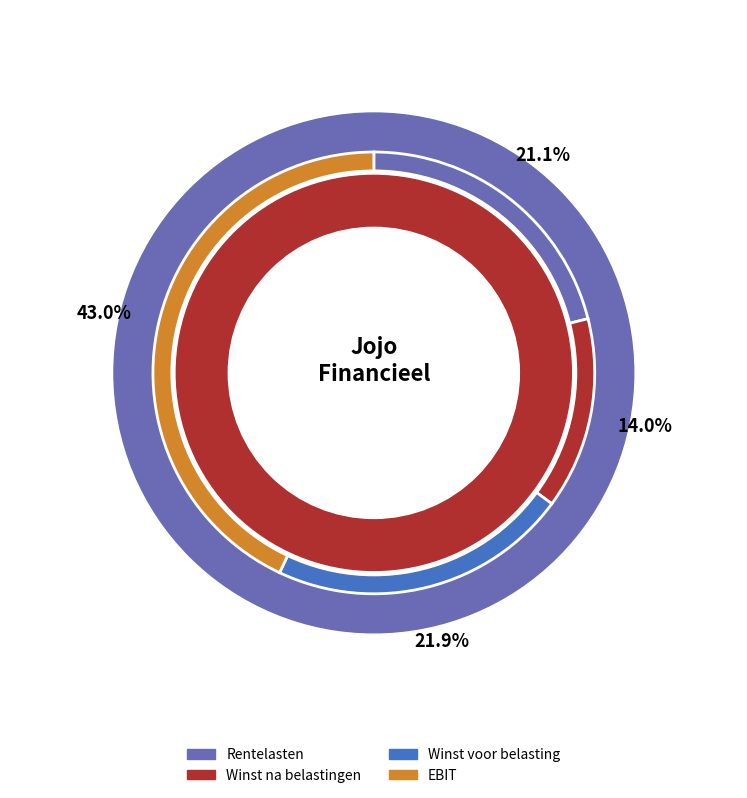

Does Winst na belastingen account for over 50% of the chart?

No